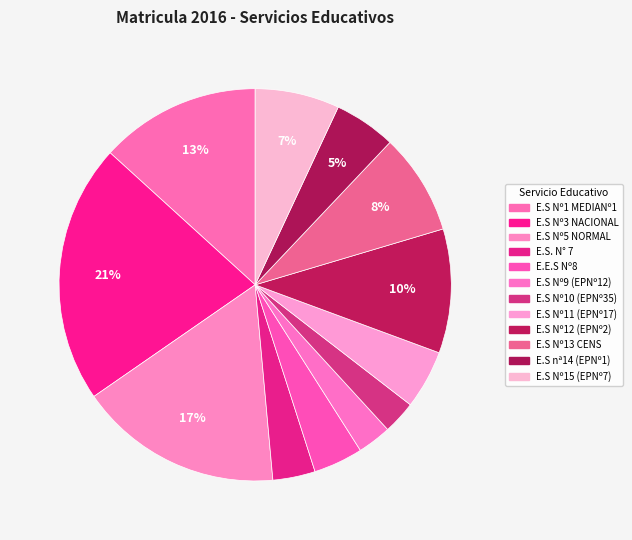

Combined, what portion of the pie is E.S Nº15 (EPNº7) and E.S Nº13 CENS?

15.3%